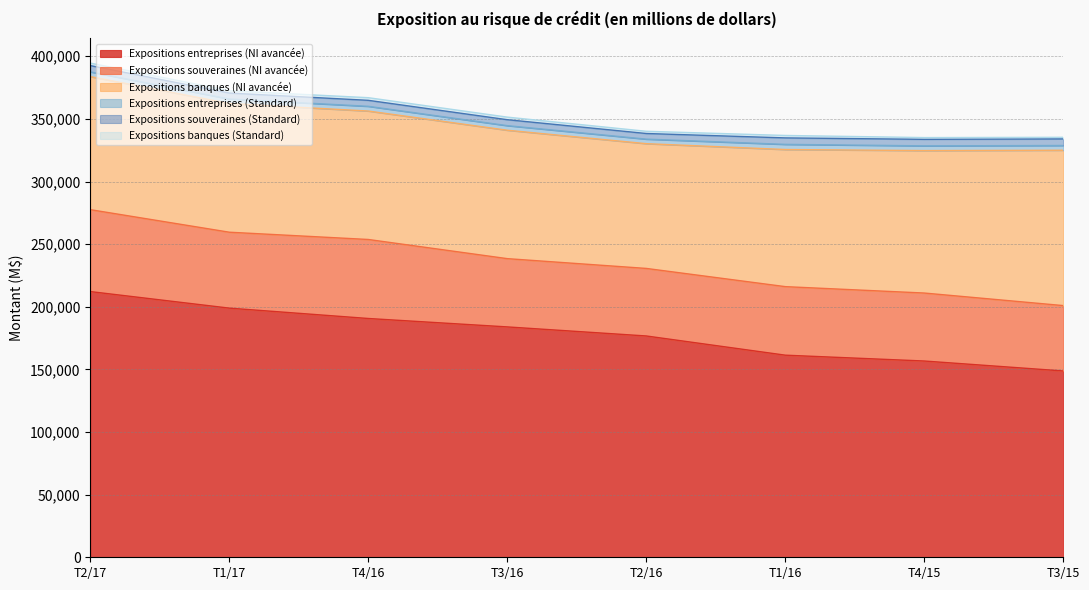

Reading right to left, list all the values displayed in this chart.

Expositions entreprises (NI avancée): 148744	156696	161360	176690	183927	190647	198921	212139
Expositions souveraines (NI avancée): 52199	54270	54719	53927	54502	63079	60615	65398
Expositions banques (NI avancée): 124046	113741	109482	99606	102531	102558	102764	106237
Expositions entreprises (Standard): 3781	3776	4109	3629	3662	3777	3589	3763
Expositions souveraines (Standard): 5243	5204	5167	4498	4740	4773	4759	5026
Expositions banques (Standard): 1291	1400	1946	1773	2058	2107	1849	1995